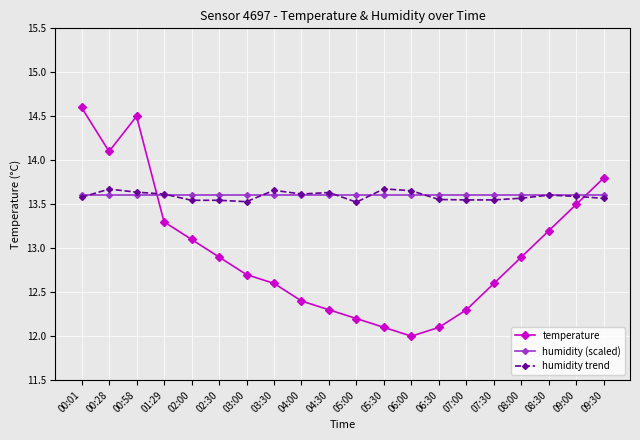

How many lines are shown in the chart?

3